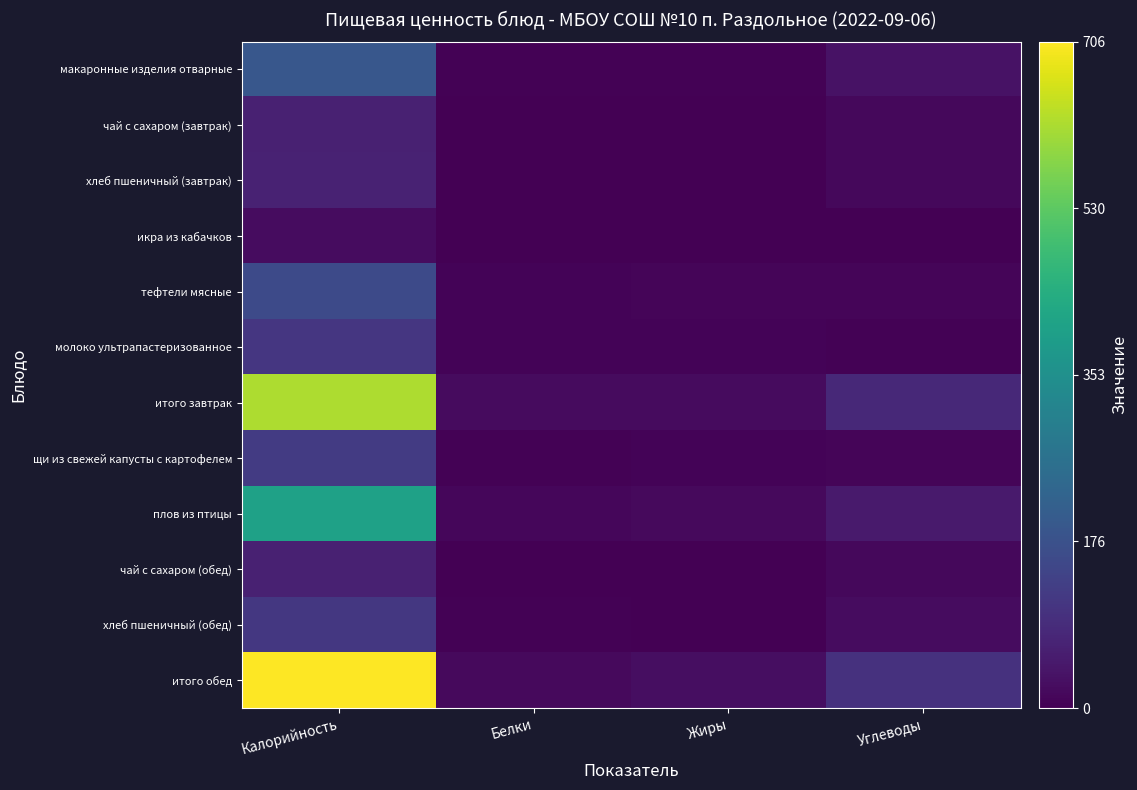

Which series has the widest spread of values?

итого обед